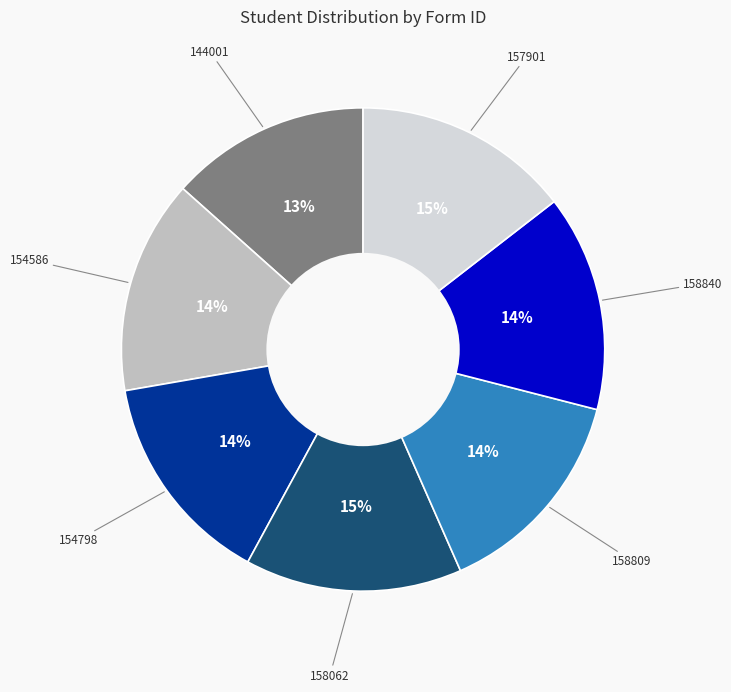

Is the sum of 157901 and 158809 greater than half?

No